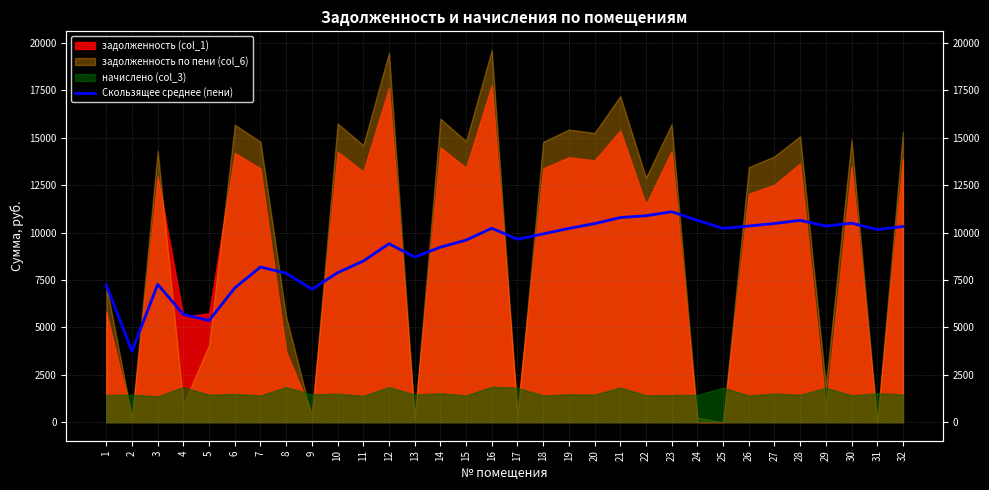

What is the sum of the values at 20 and 2?

14206.5